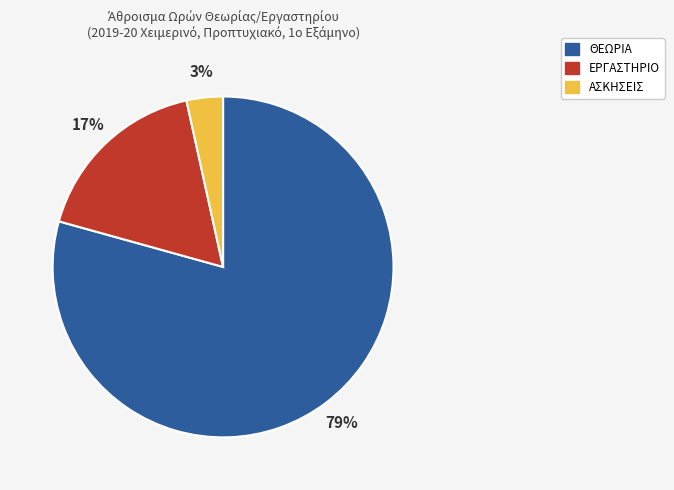

To the nearest percent, what is the average slice percentage?

33%